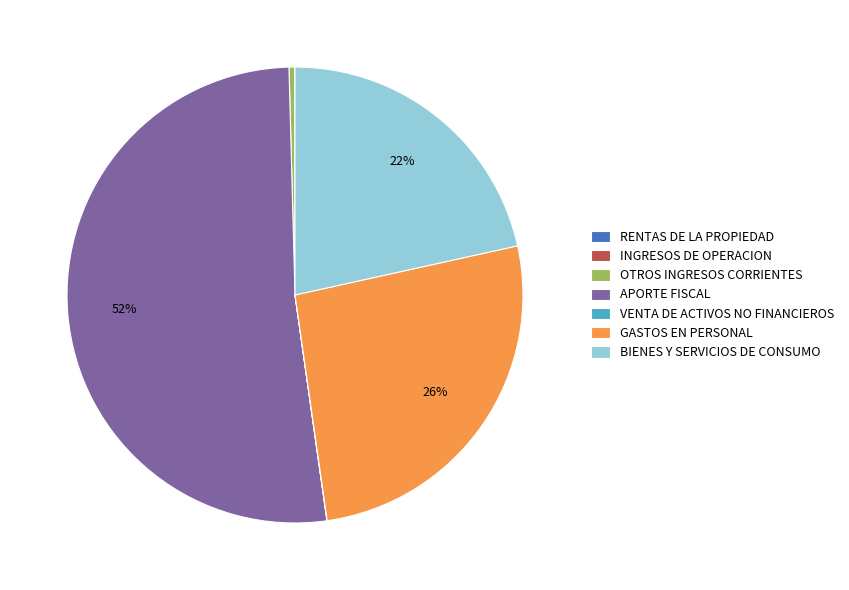

Is it true that APORTE FISCAL is 52% of the pie?

True